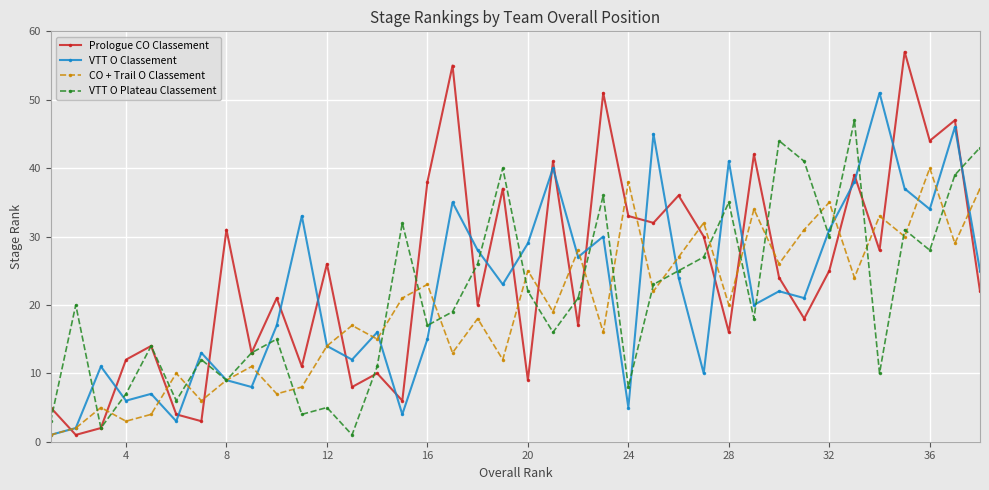

What are all the series names shown in the legend?

Prologue CO Classement, VTT O Classement, CO + Trail O Classement, VTT O Plateau Classement